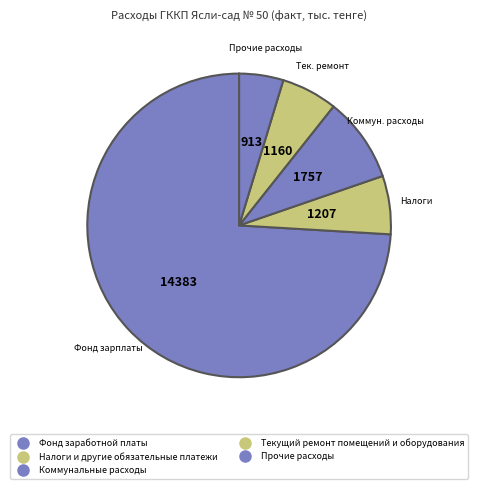

To the nearest percent, what is the difference between the Текущий ремонт помещений и оборудования and Фонд заработной платы slice percentages?

68%